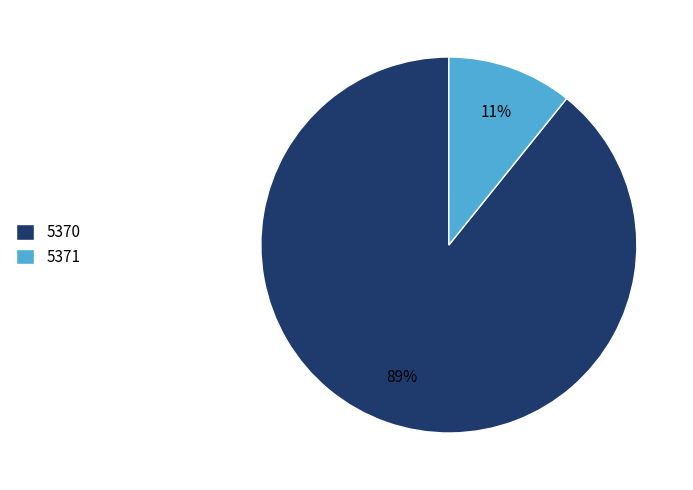

Is it true that 5370 is 98% of the pie?

False